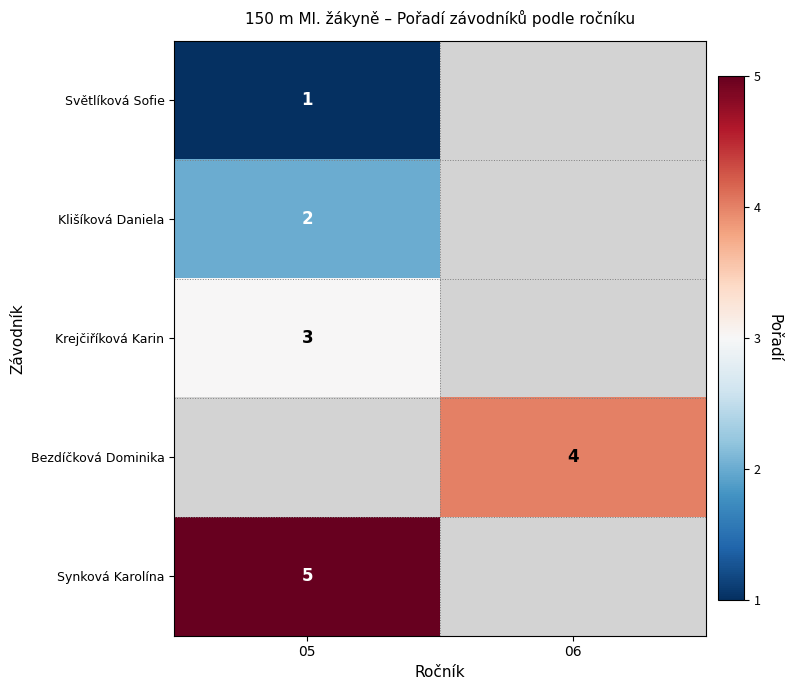

At which category does the chart reach its minimum across all series?

05